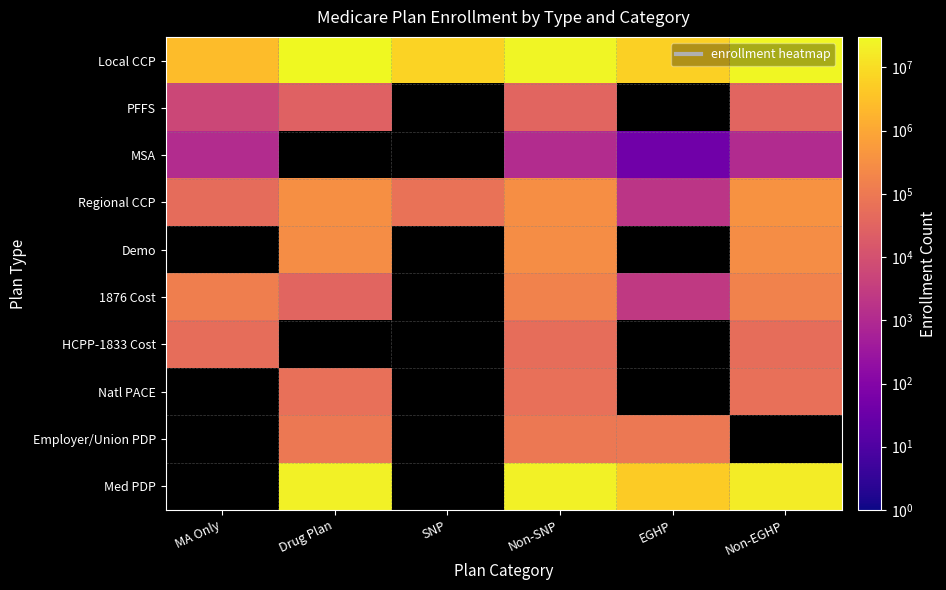

At Non-SNP, list the series in order from largest to smallest.

Local CCP, Med PDP, Regional CCP, Demo, 1876 Cost, Employer/Union PDP, Natl PACE, HCPP-1833 Cost, PFFS, MSA